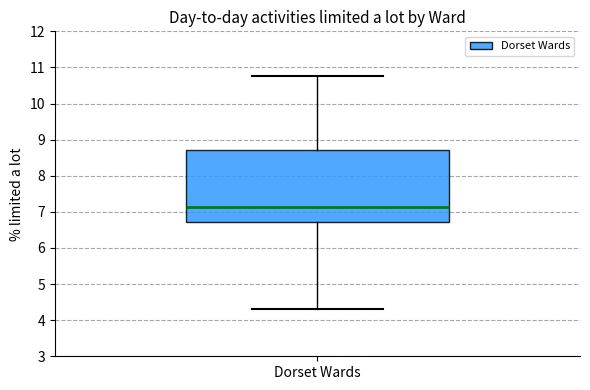

Read this box plot against the y-axis: the position of the median line, the range covered by the box, and the ends of both whiskers. The values are not printed on the chart, so give them approximately, as read against the axis.

median 7.1, box 6.7 to 8.7, whiskers 4.3 to 10.8